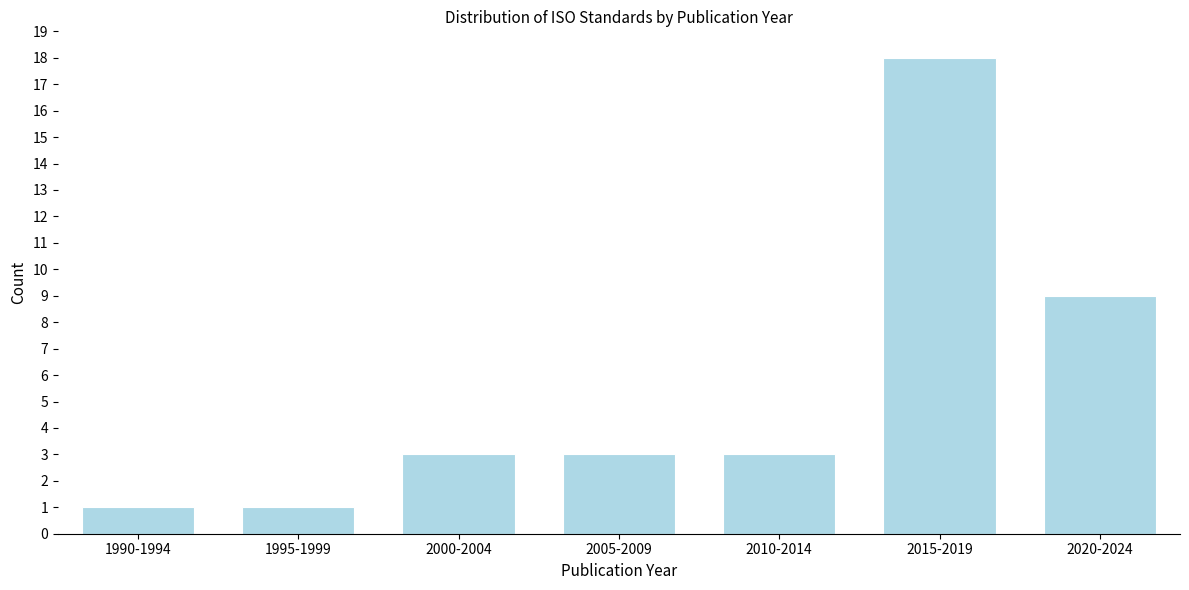

Reading left to right, extract all data points from this chart.

1990-1994=1	1995-1999=1	2000-2004=3	2005-2009=3	2010-2014=3	2015-2019=18	2020-2024=9